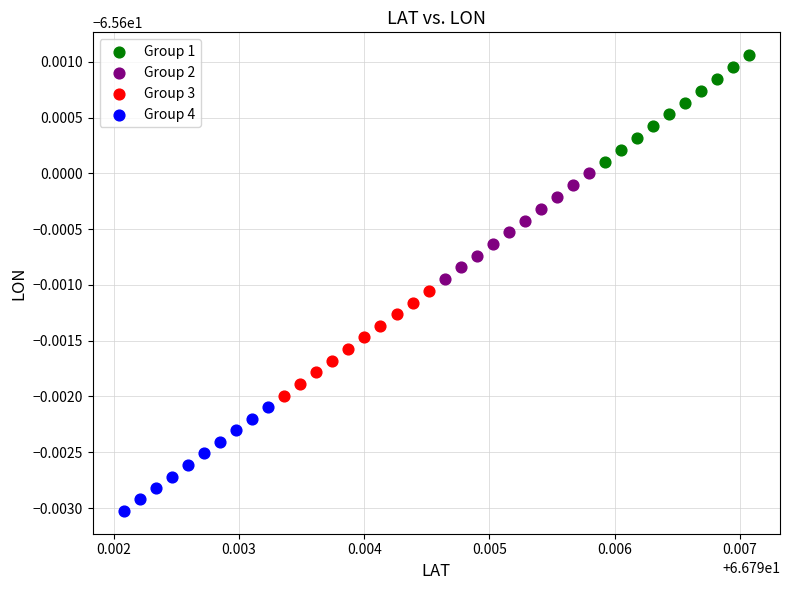

Which series reaches the maximum Y coordinate?

Group 1